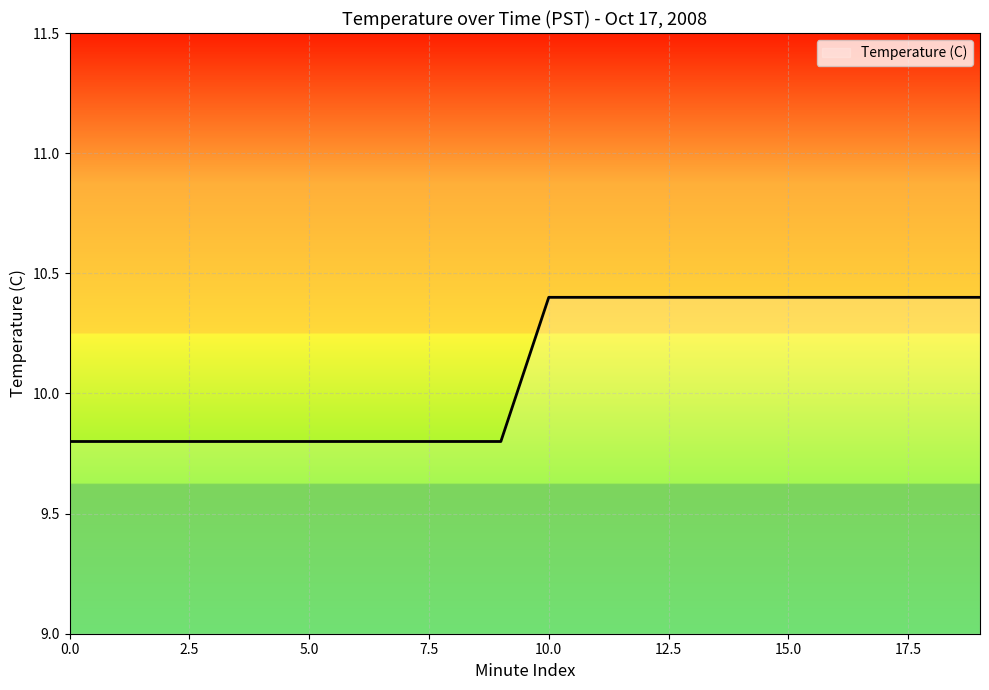

What is the greatest value displayed?

10.4